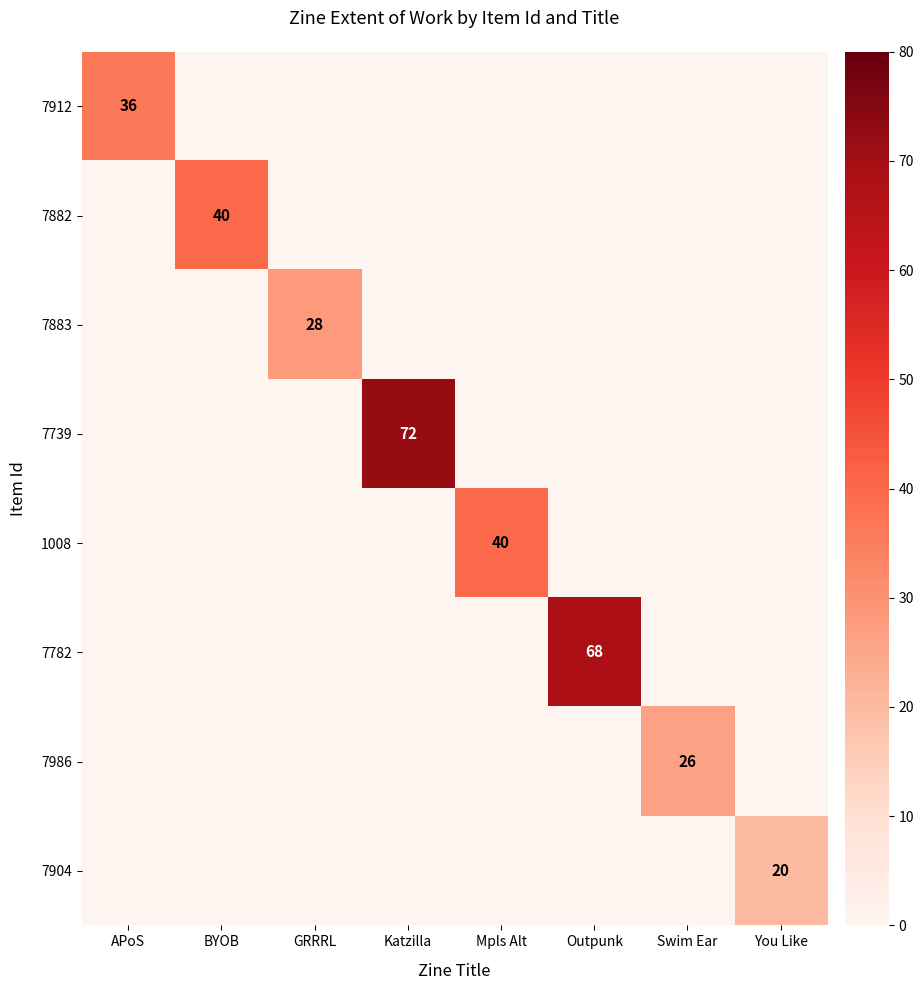

Is it true that 7904 equals 28 at You Like?

False